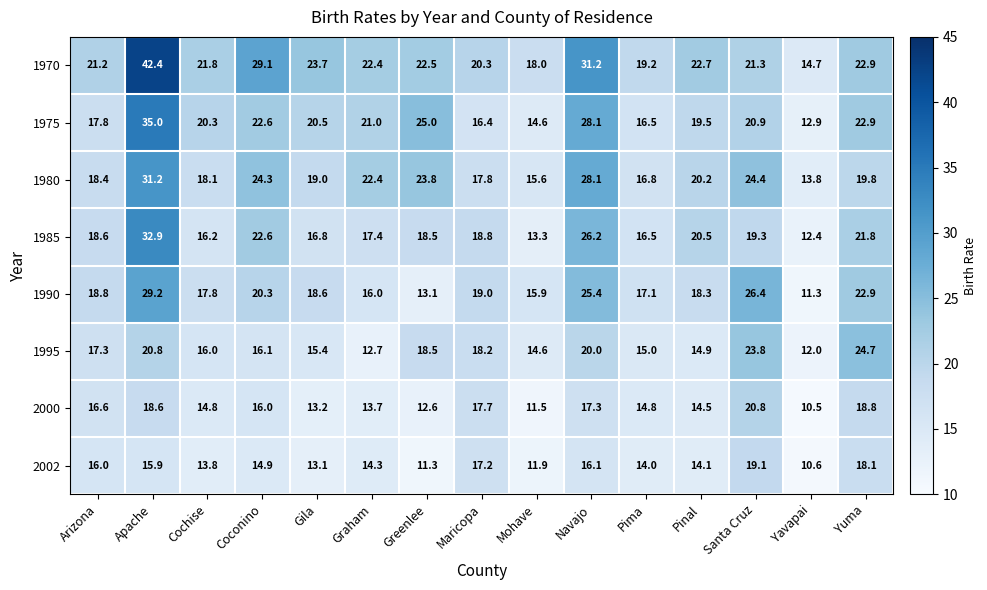

The value of 2002 at Graham is 3.5. True or false?

False